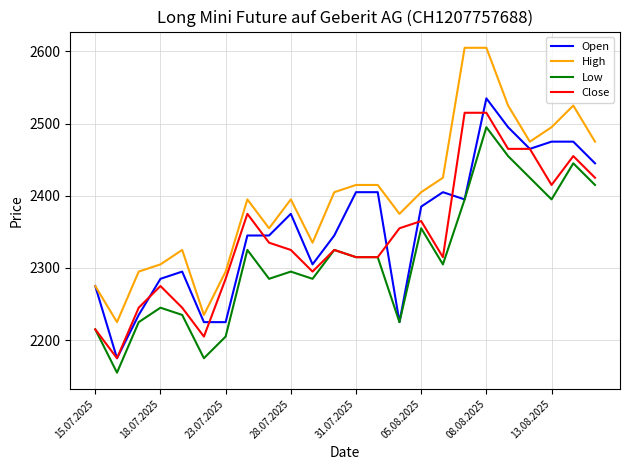

What is the maximum value shown in the chart?

2605